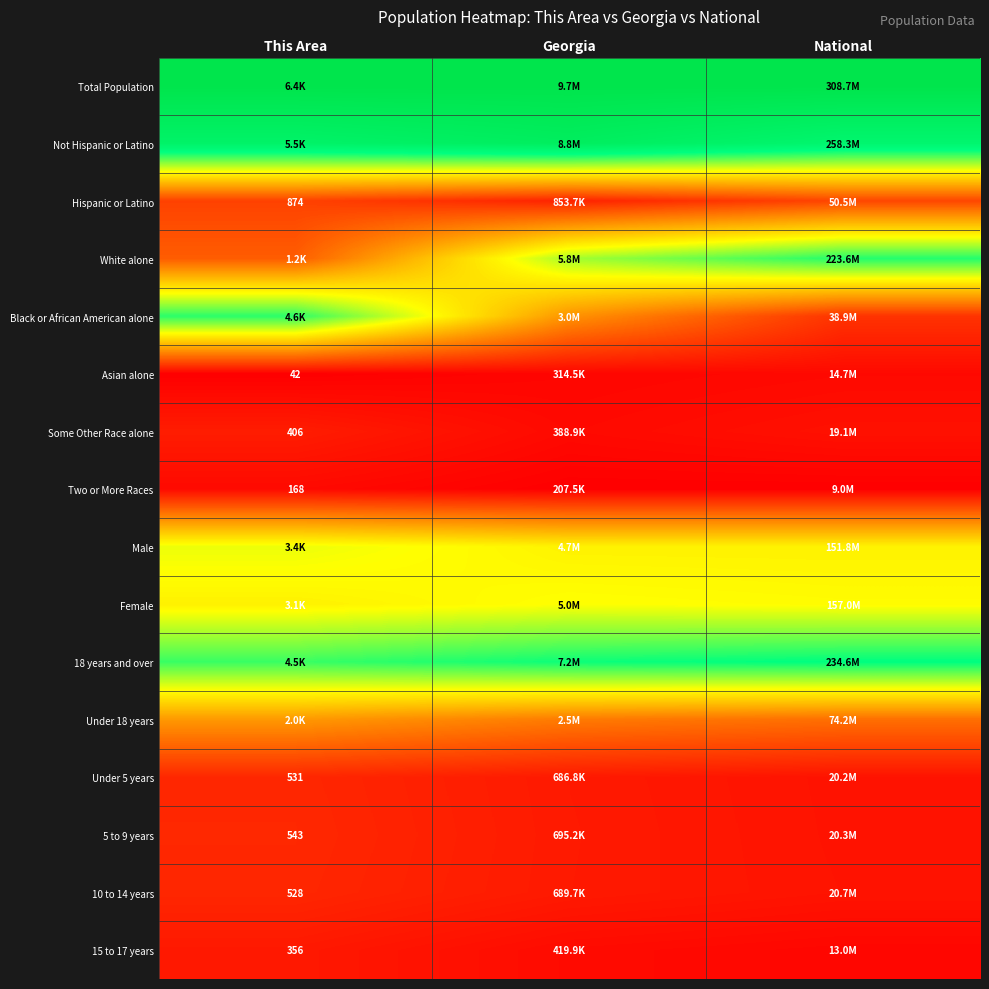

True or false: Black or African American alone has a value of 0.1 at National.

False